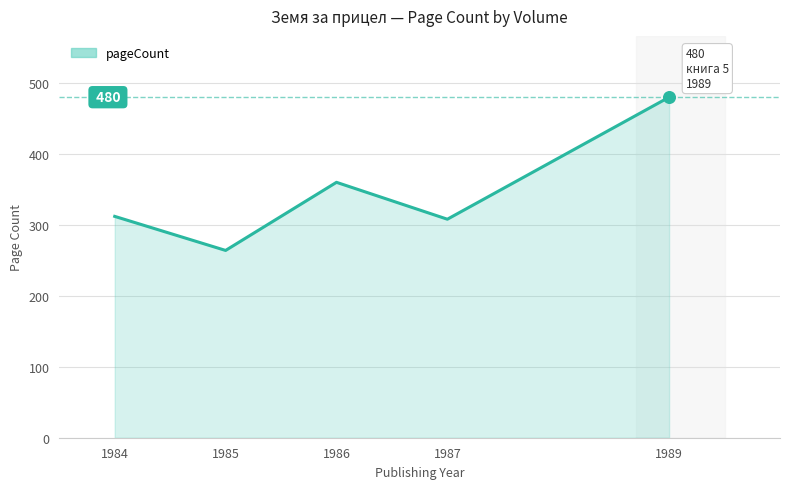

Which has a higher value, 1989 or 1986?

1989